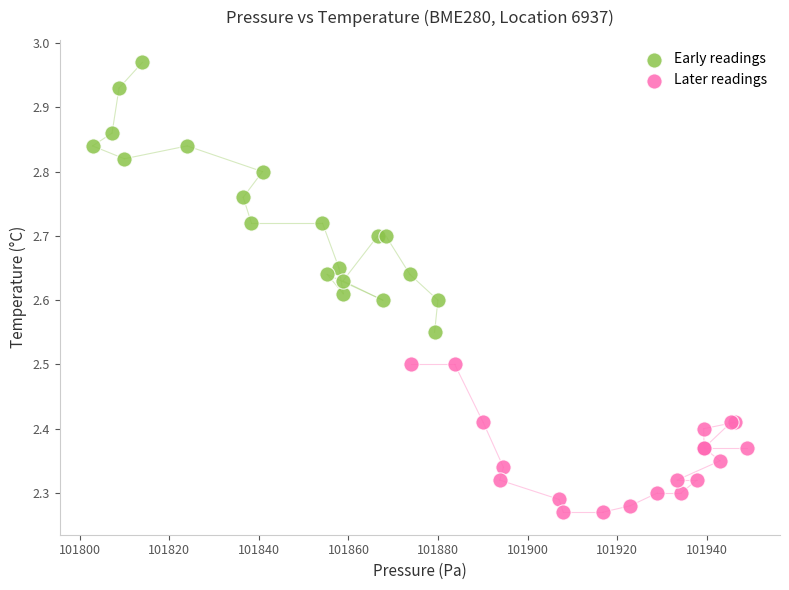

Which series contains the highest Y value?

Early readings